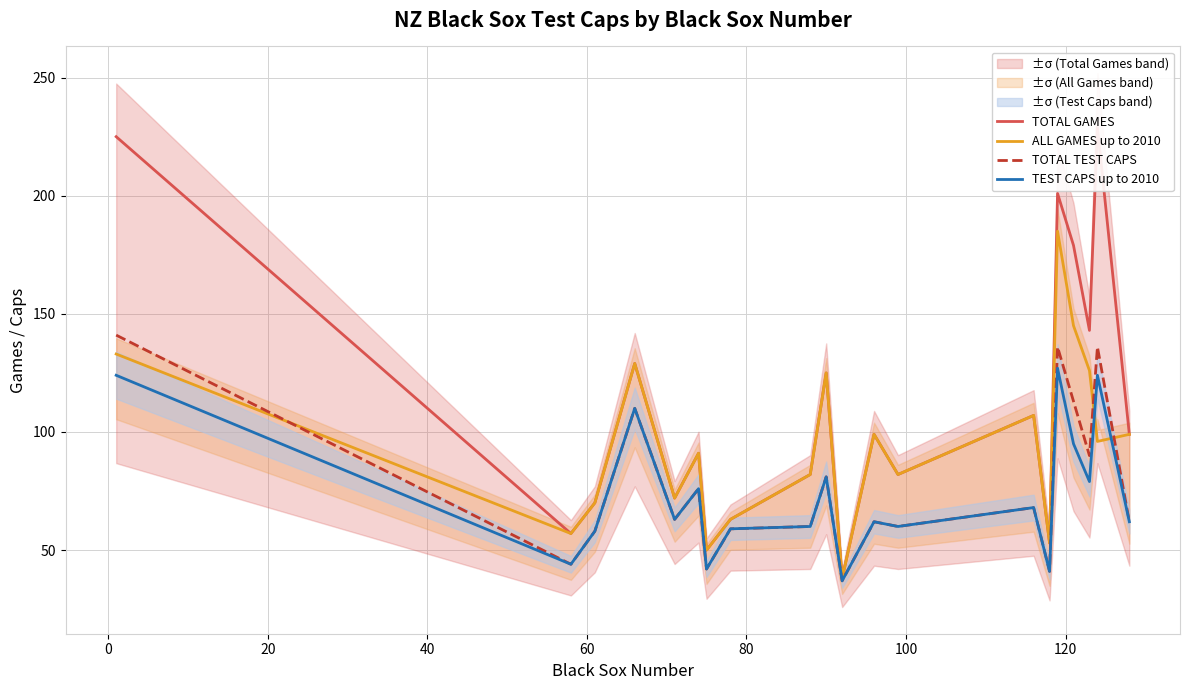

Is this an area chart (filled region under the line)?

No